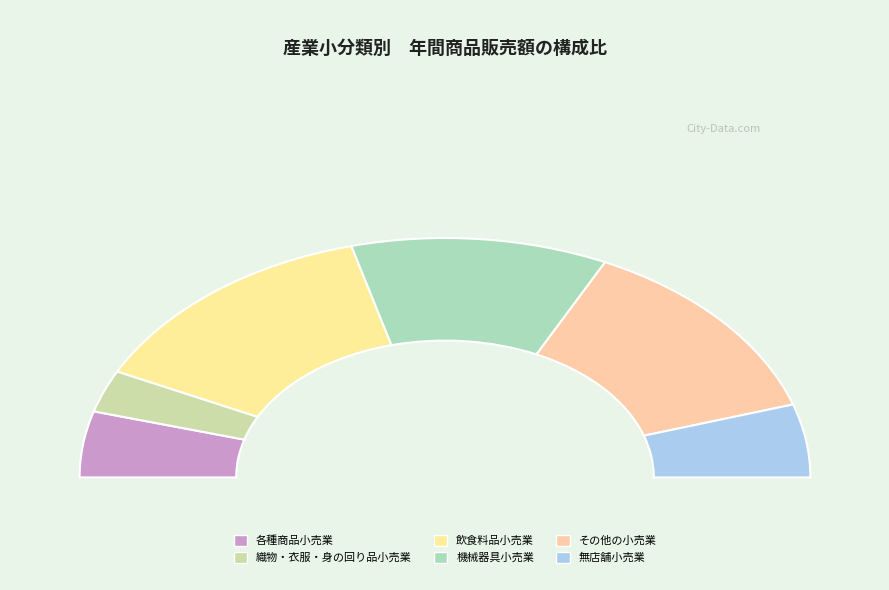

Is 機械器具小売業 the majority of the pie?

No